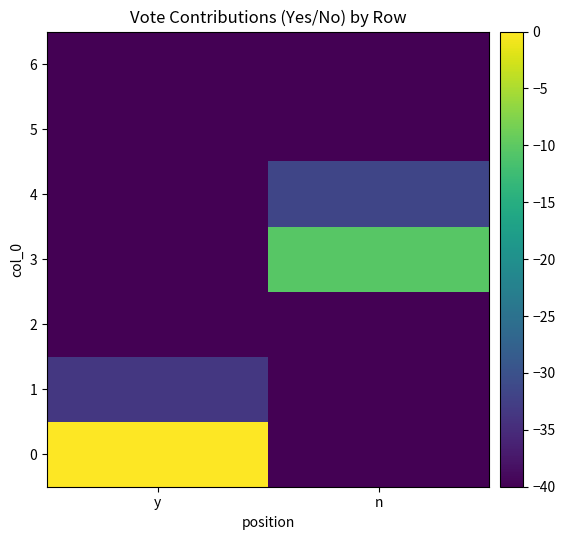

Count the number of categories in the chart.

2